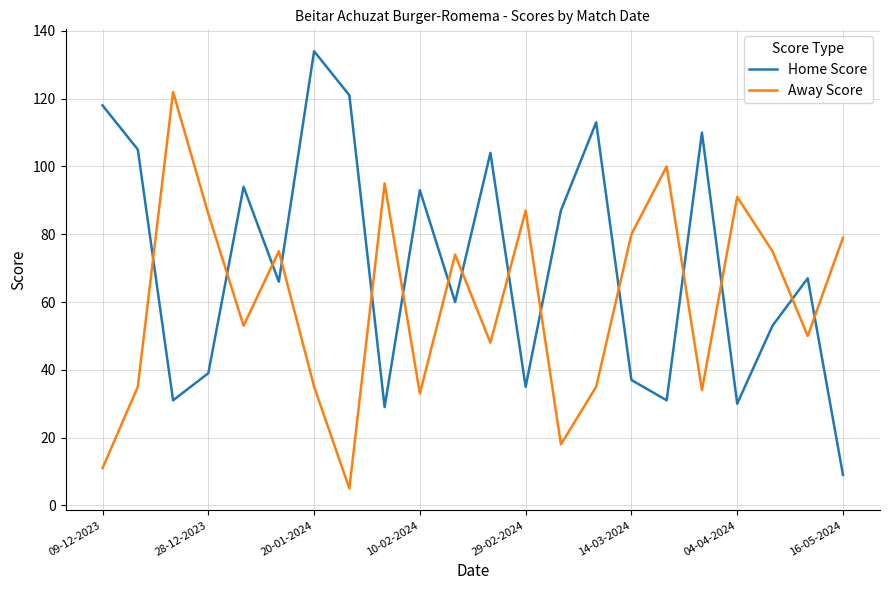

How many times do Home Score and Away Score cross each other?

15